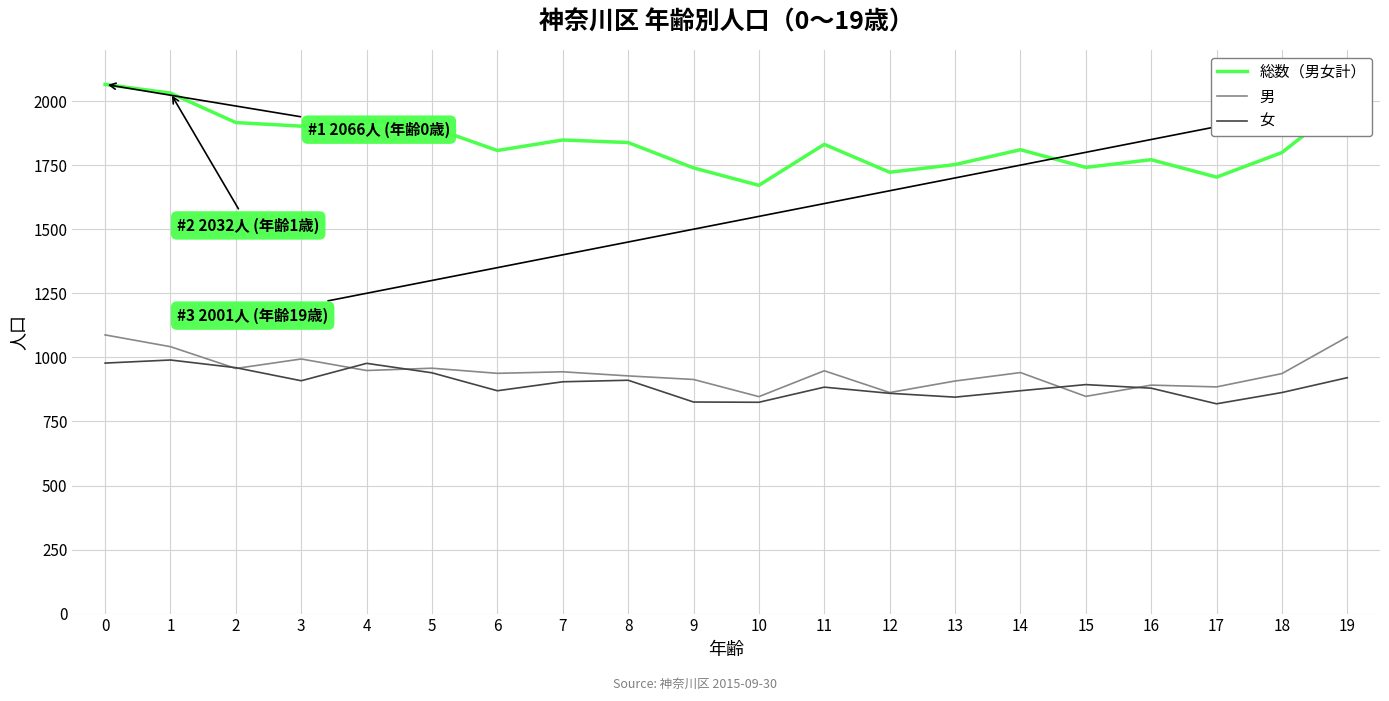

Is the value of 女 at 17 greater than the value of 男 at 19?

No